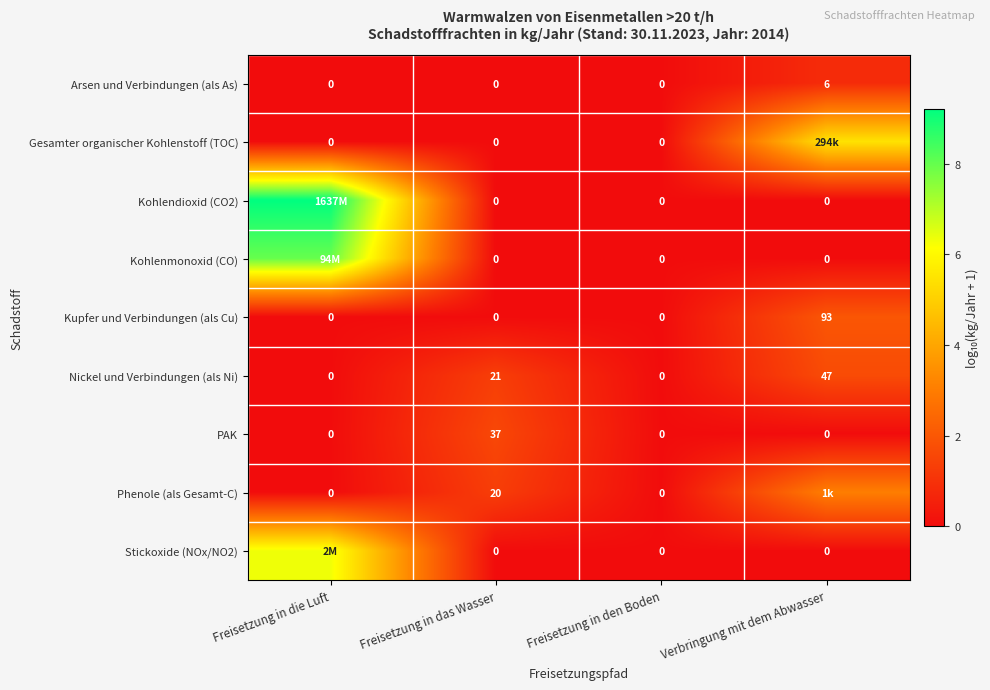

At which category does the chart reach its peak across all series?

Freisetzung in die Luft